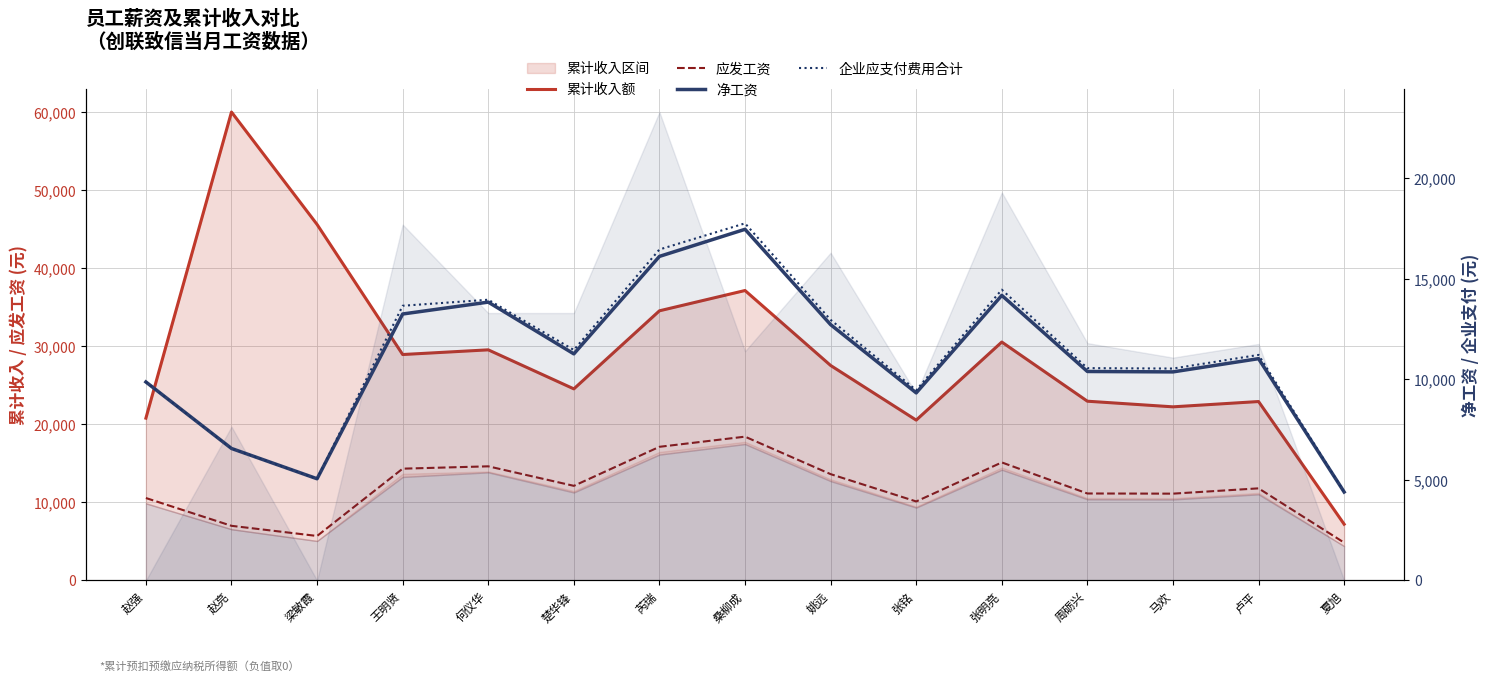

True or false: 应发工资 has a value of 7000.0 at 赵亮.

True